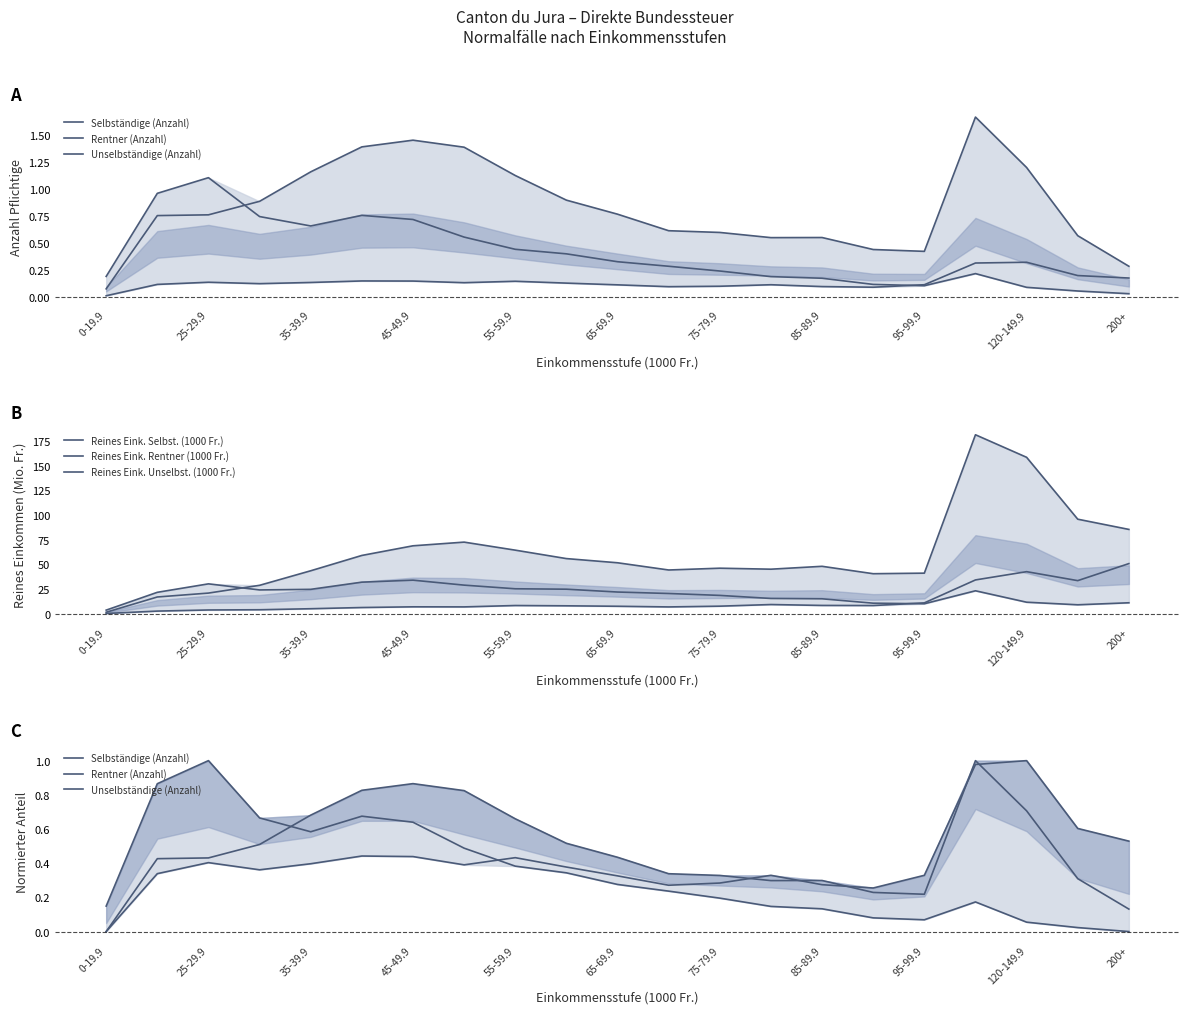

True or false: Selbständige (Anzahl) and Reines Eink. Selbst. (1000 Fr.) cross at least once.

False